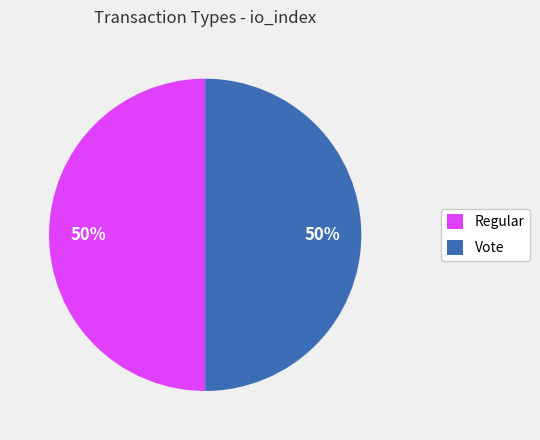

True or false: Regular accounts for 39% of the total.

False